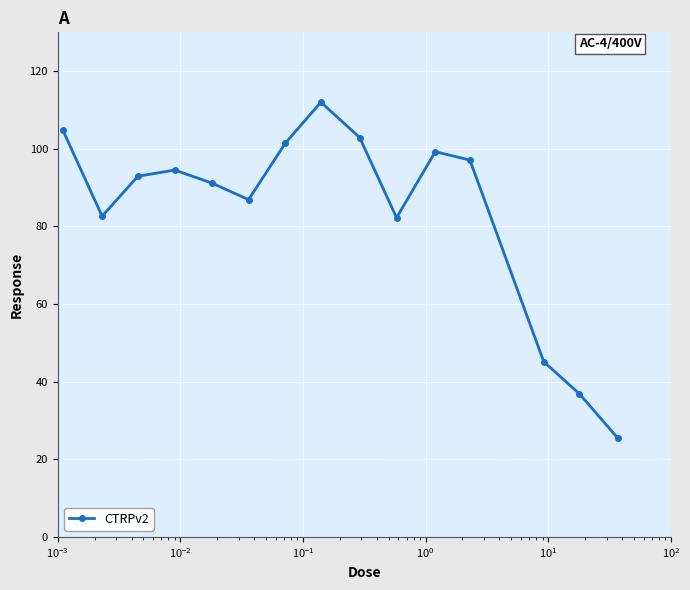

What is the minimum value shown in the chart?

25.4